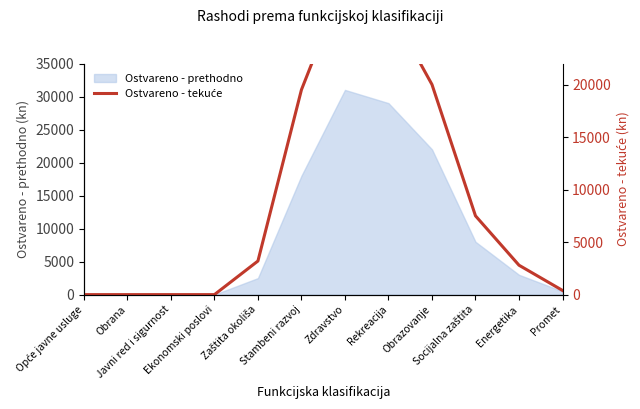

Rank the categories by value from lowest to highest.

Opće javne usluge, Obrana, Javni red i sigurnost, Ekonomski poslovi, Promet, Energetika, Zaštita okoliša, Socijalna zaštita, Stambeni razvoj, Obrazovanje, Rekreacija, Zdravstvo